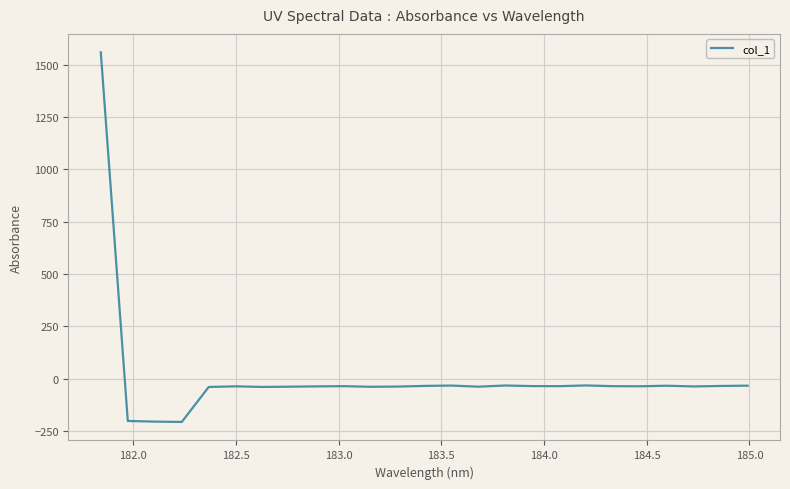

What is the smallest value displayed?

-206.2